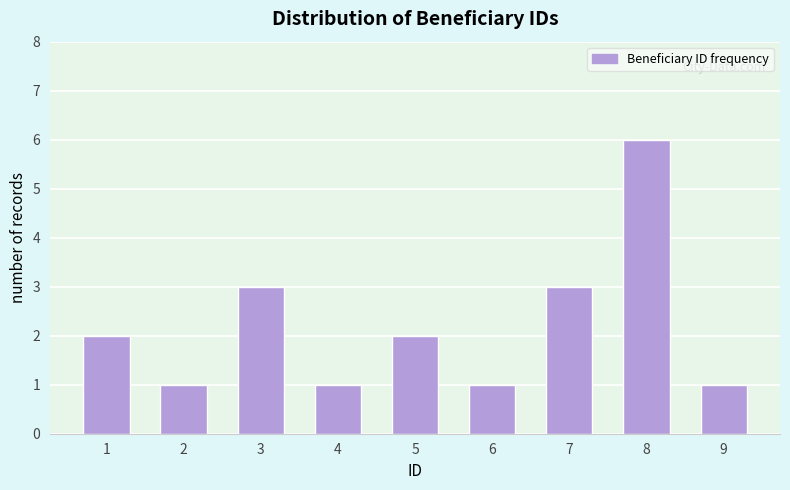

Reading left to right, transcribe all the data shown in this chart.

1=2	2=1	3=3	4=1	5=2	6=1	7=3	8=6	9=1